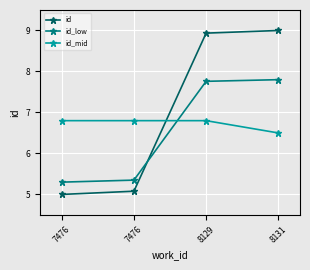

Which series changed the most between 7476 and 8129?

id